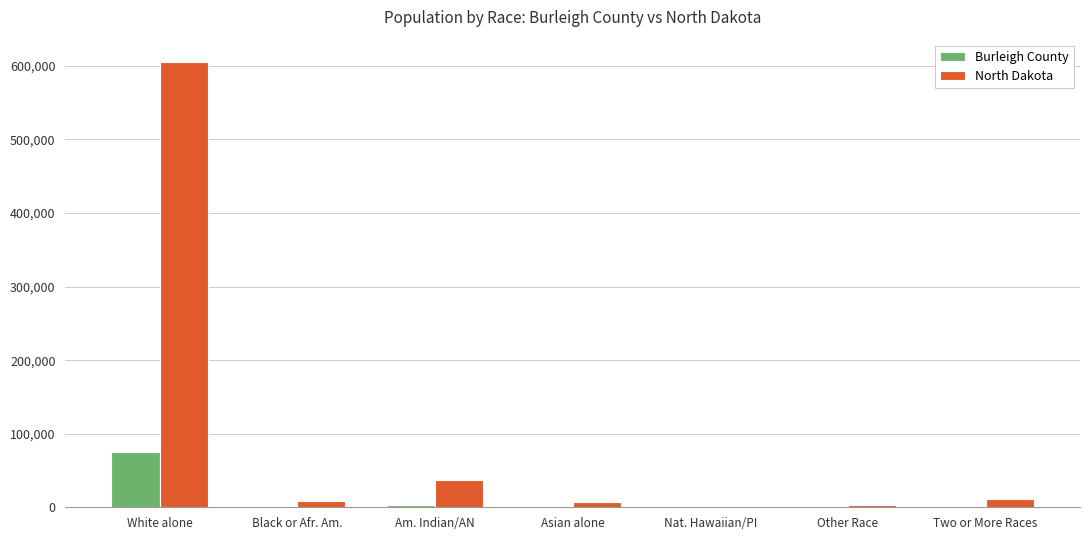

How many groups of bars are there?

7